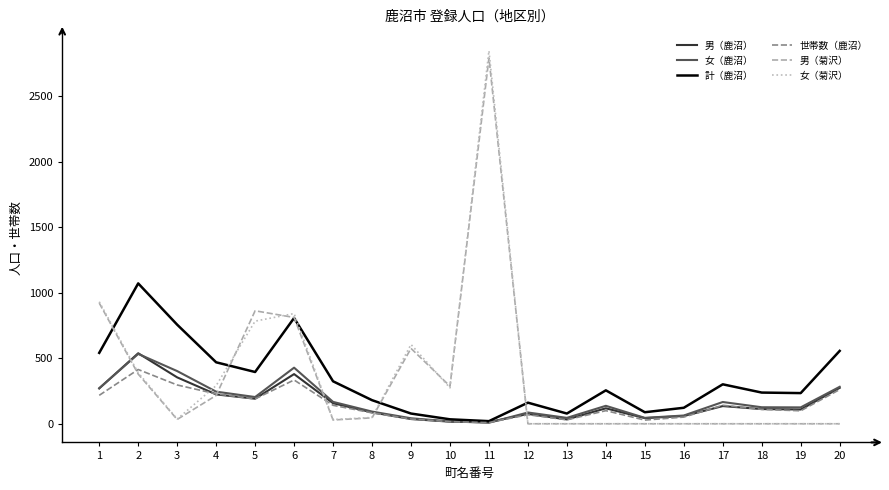

What is the approximate value of 世帯数（鹿沼） at 18?

110